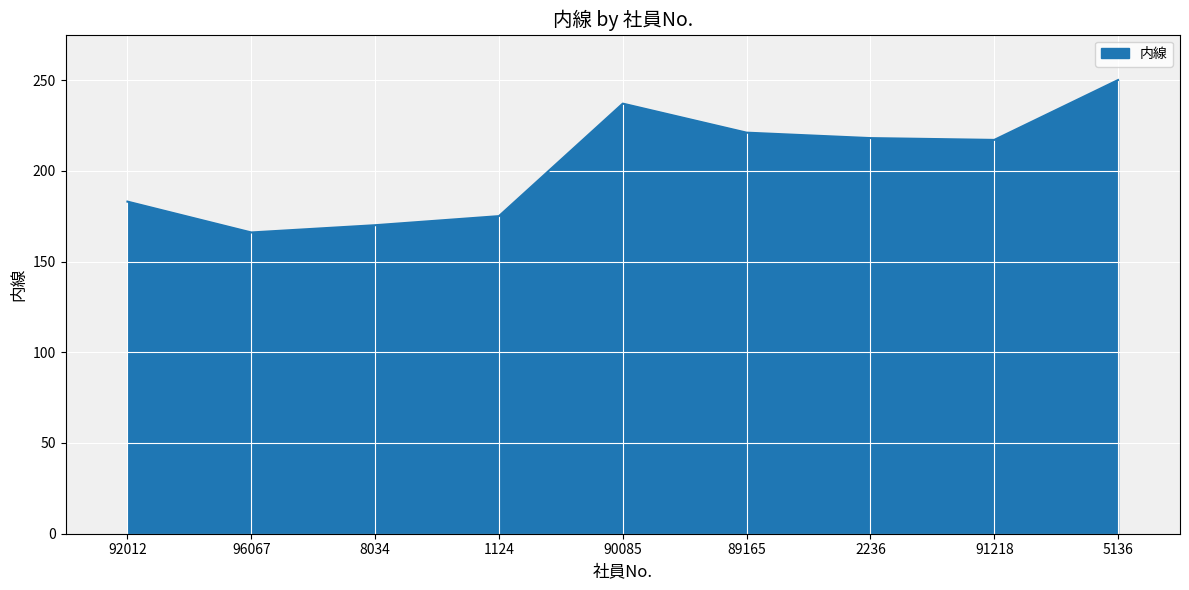

What is the sum of the values at 92012 and 90085?

420